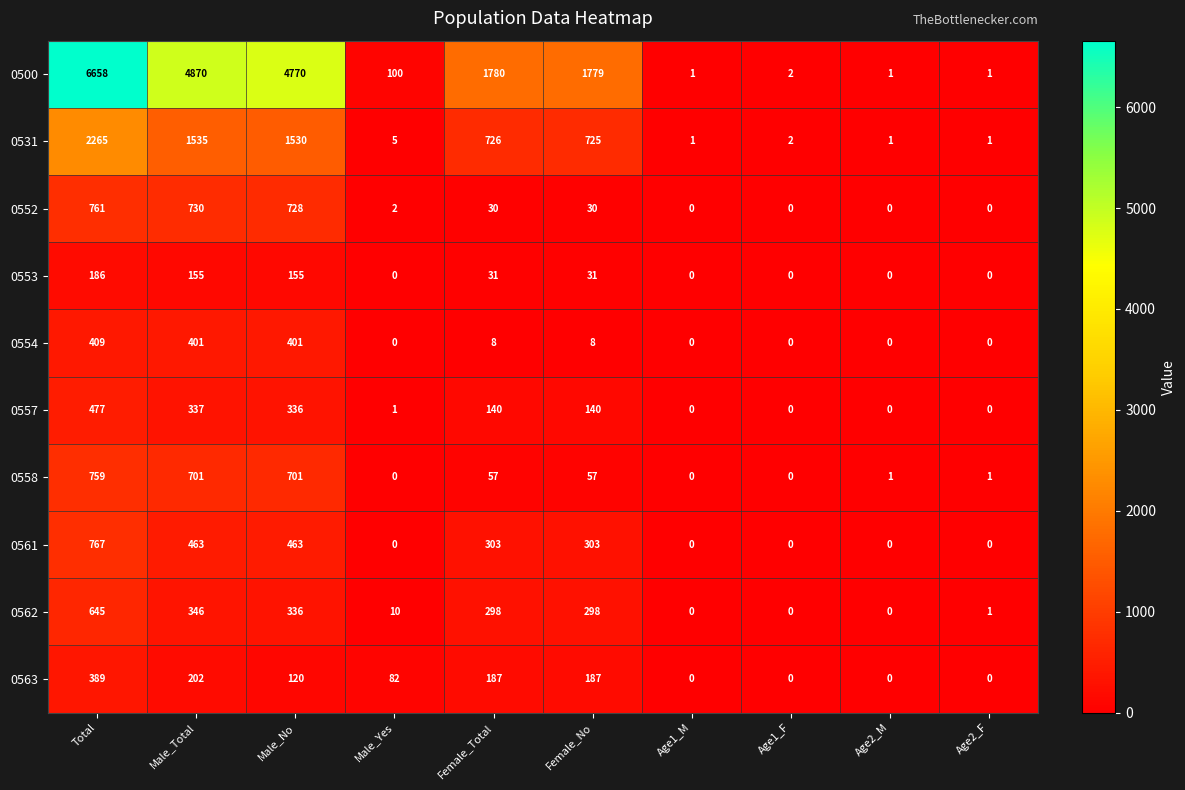

Which series has the largest range (max minus min)?

0500